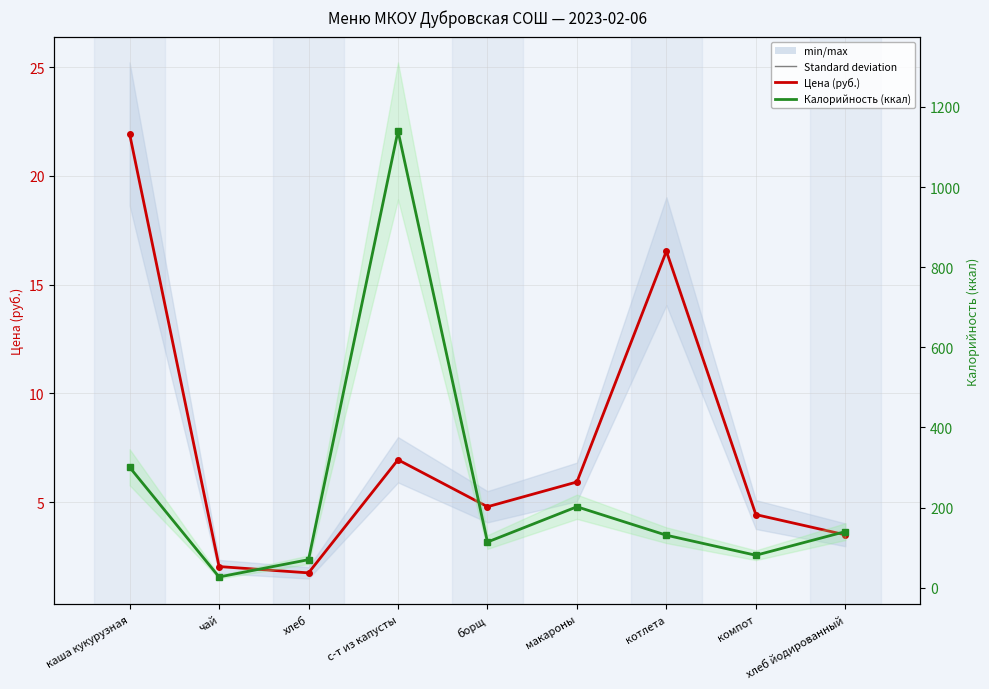

Read the Цена (руб.) value at каша кукурузная.

21.9